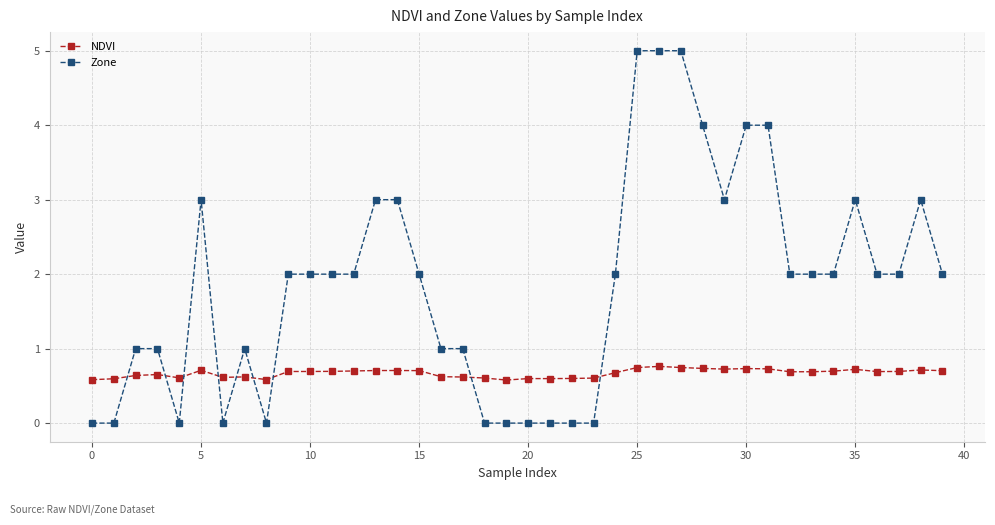

What is the difference between the maximum and minimum values in the Zone series?

5.0